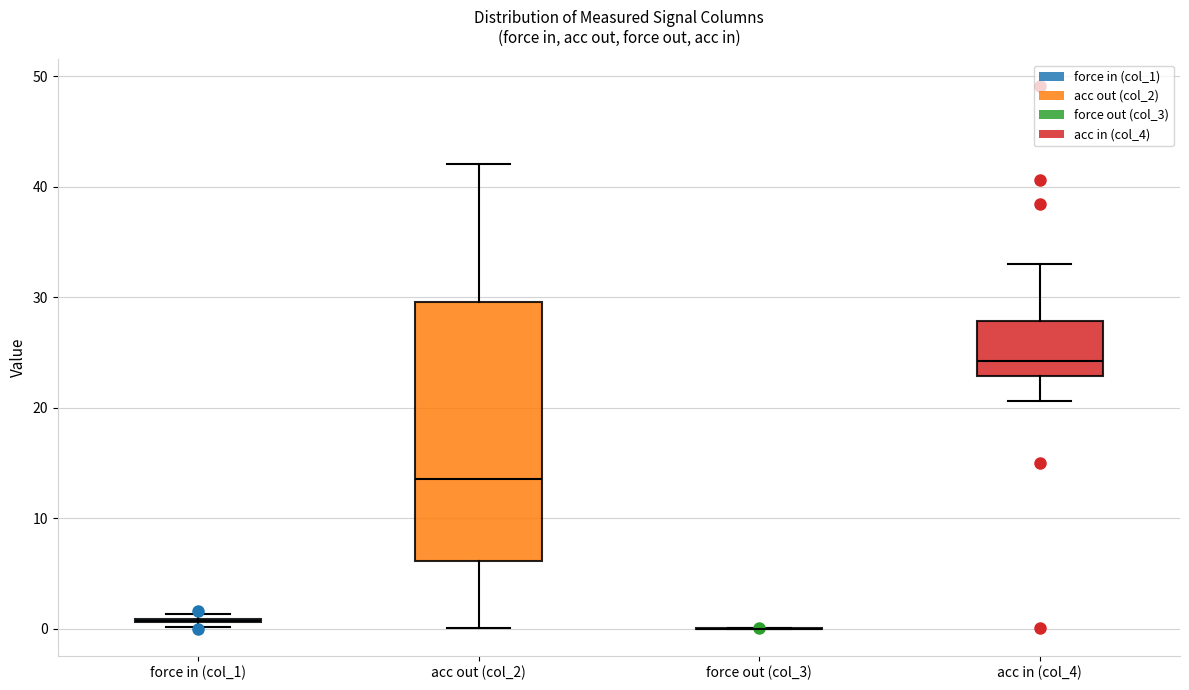

Comparing the boxes themselves (not the whiskers), which one is the tallest?

acc out (col_2)